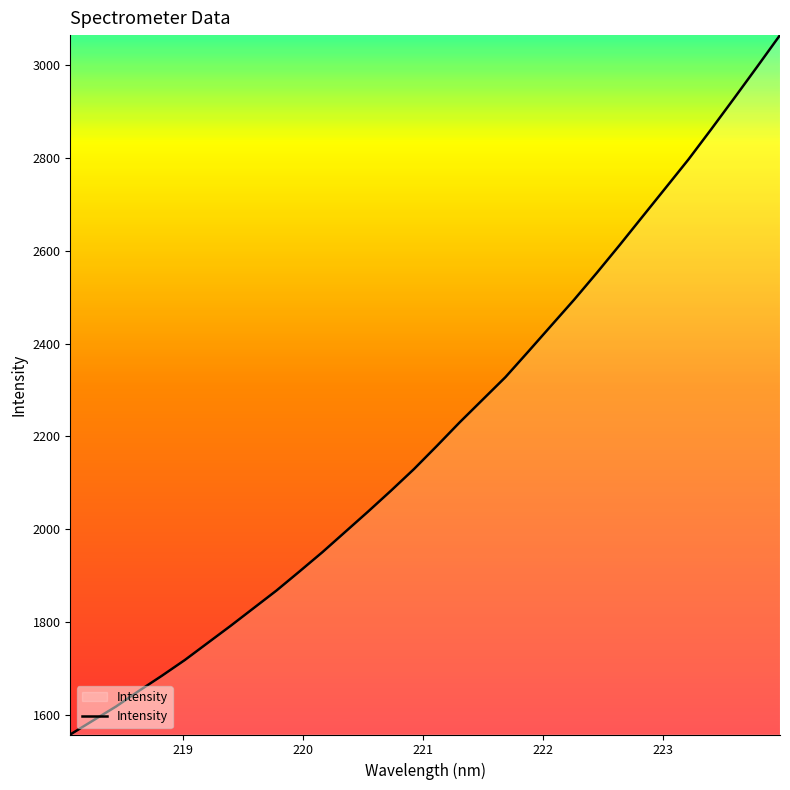

True or false: there are more than 2 points higher than both neighbors.

False